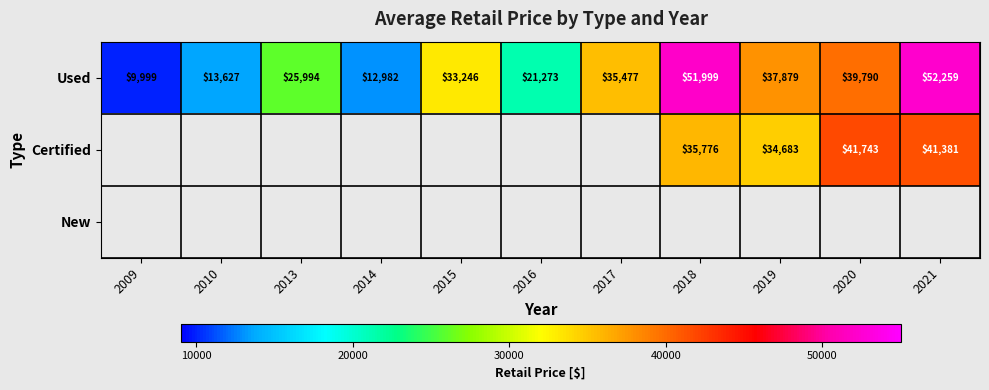

Is it true that Used equals 44951 at 2013?

False